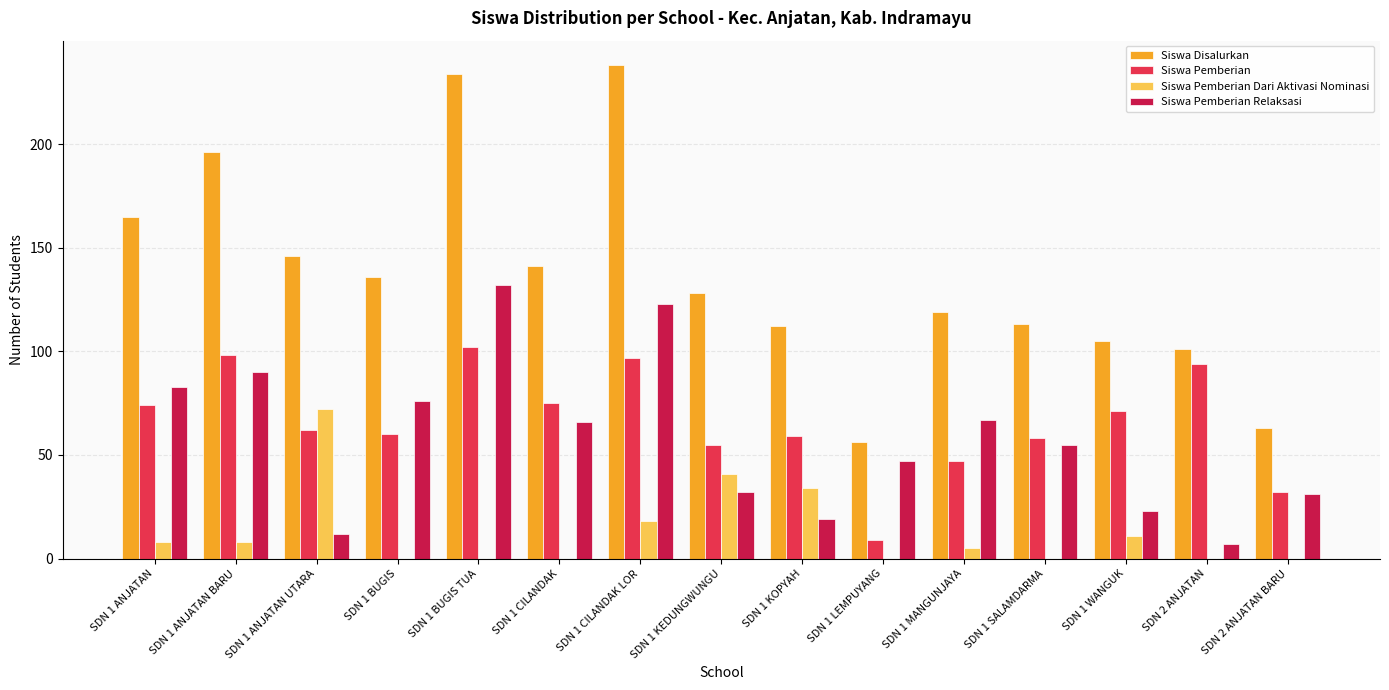

What are all the series names shown in the legend?

Siswa Disalurkan, Siswa Pemberian, Siswa Pemberian Dari Aktivasi Nominasi, Siswa Pemberian Relaksasi